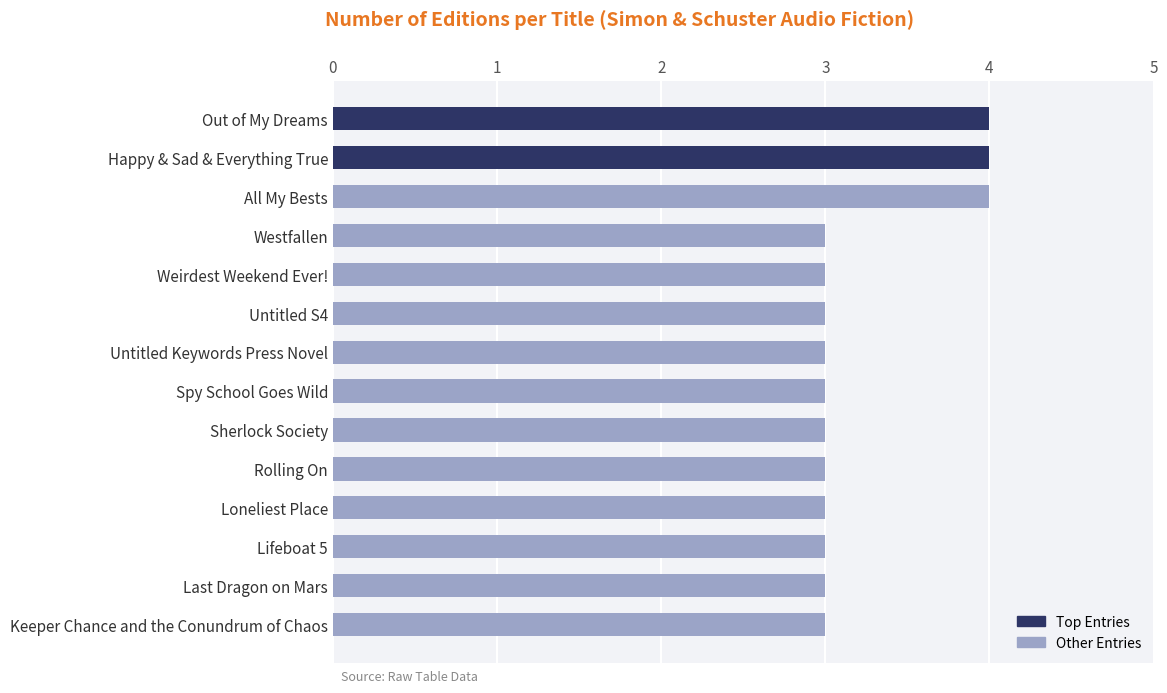

Count the values in the range 3 to 4.

14